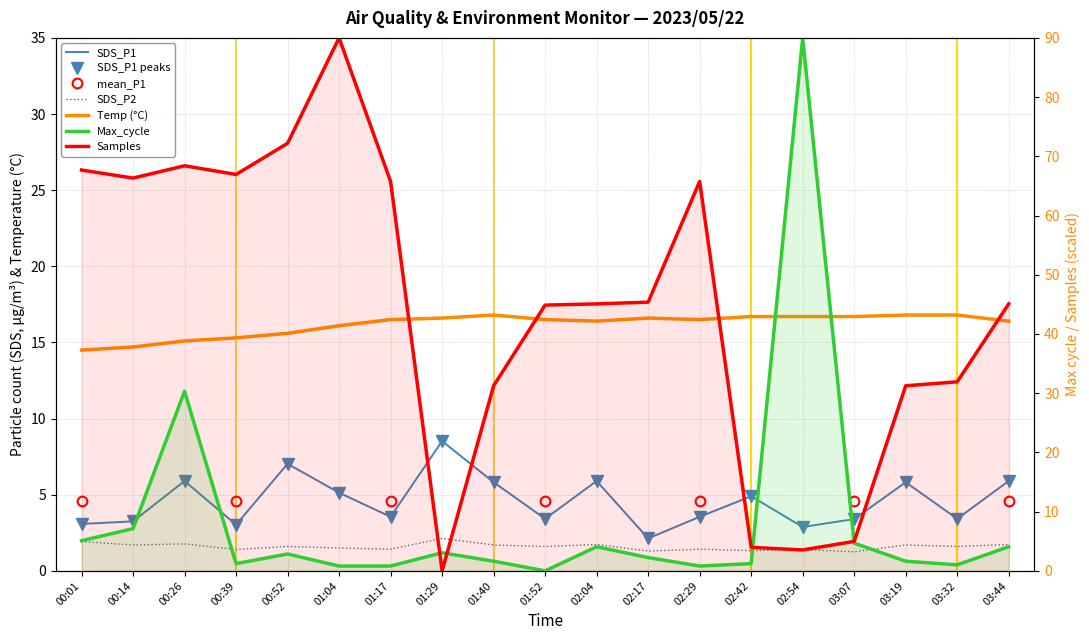

What is the difference between the second highest and second lowest values in the SDS_P1 series?

4.2